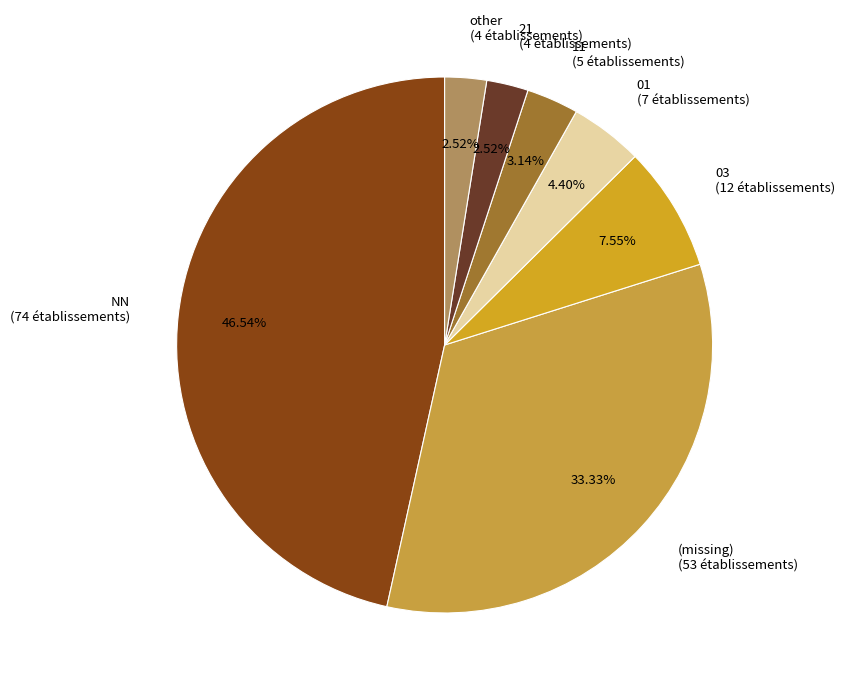

Is the sum of NN (74 établissements) and (missing) (53 établissements) greater than half?

Yes